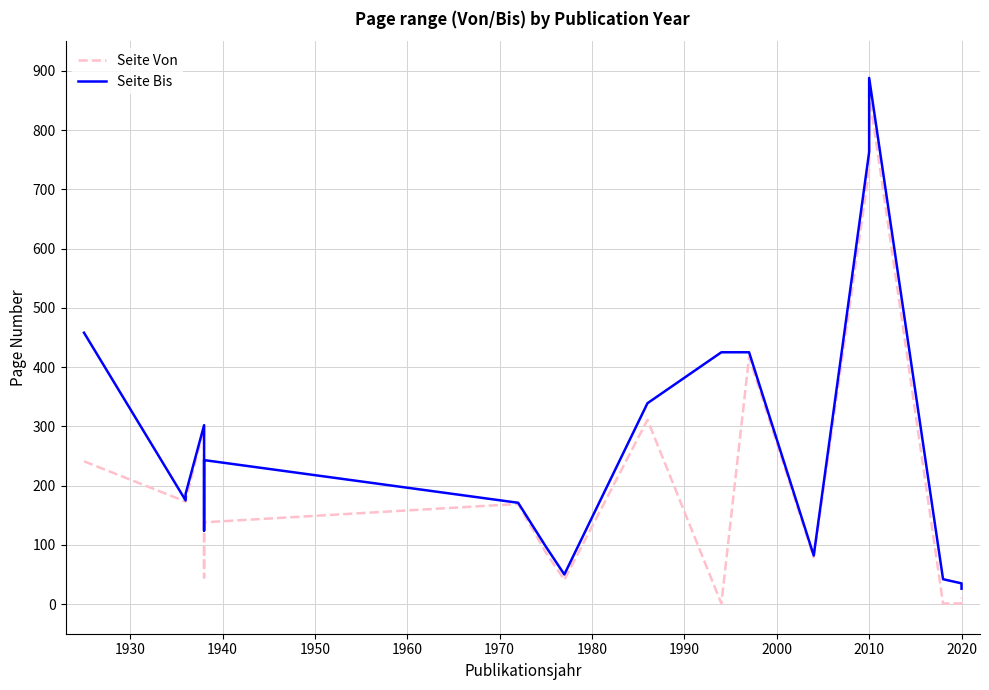

At which label does Seite Von reach its minimum?

2020